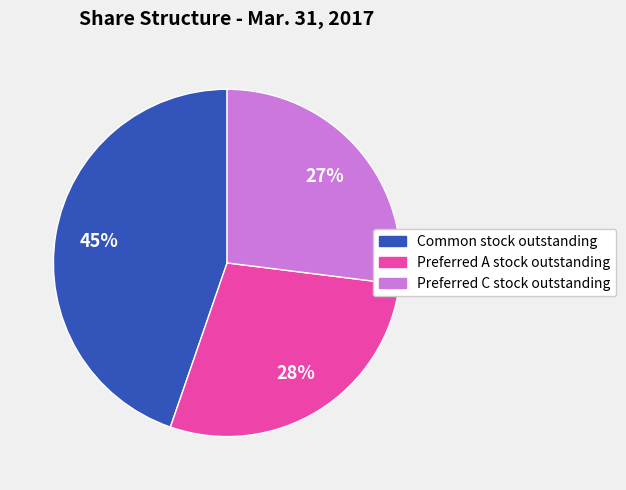

Is there a majority slice in this chart?

No